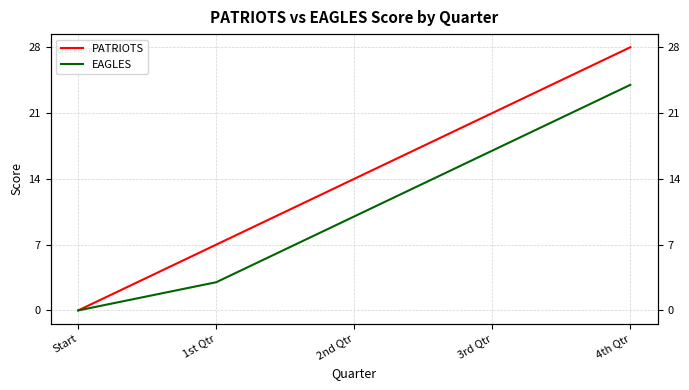

Does the chart display data point markers on the line(s)?

No